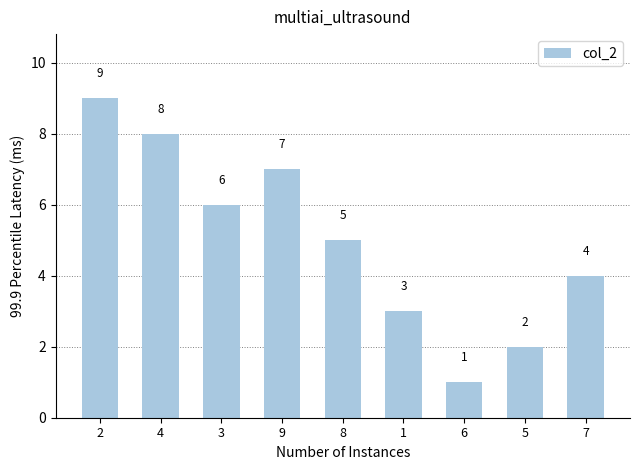

At which category does the chart reach its minimum across all series?

6